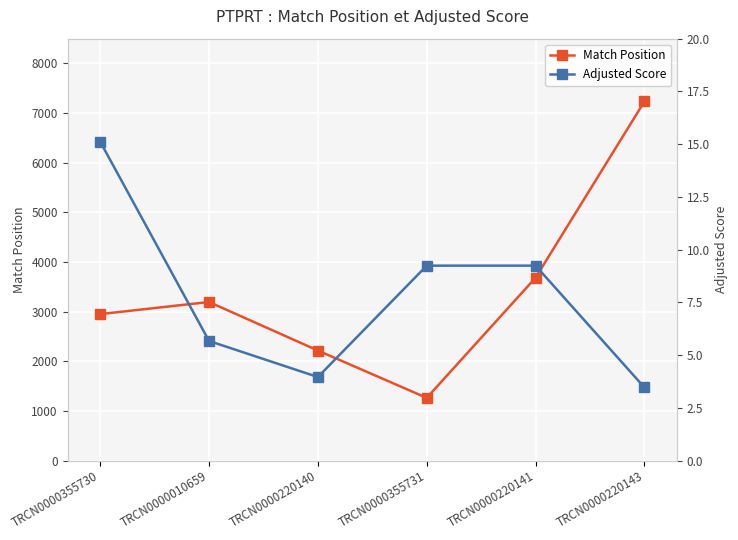

What is the label of the 4th point from the left?

TRCN0000355731